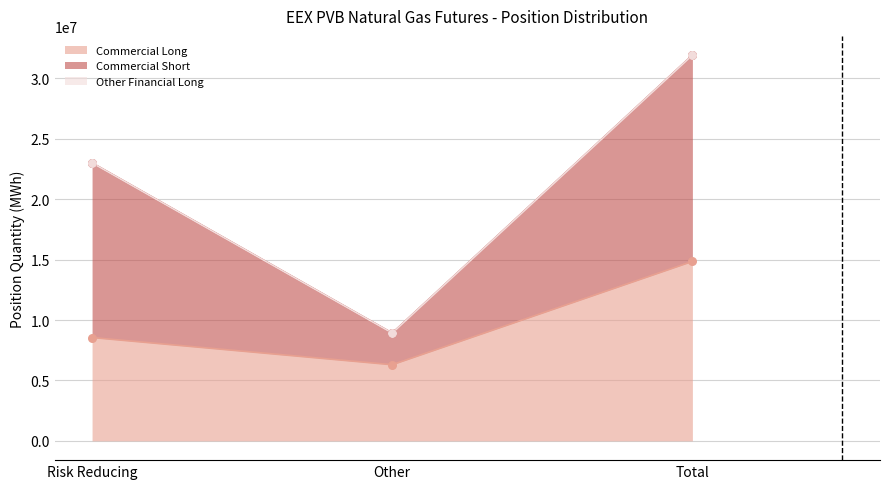

Which series contains the highest Y value?

Commercial Short